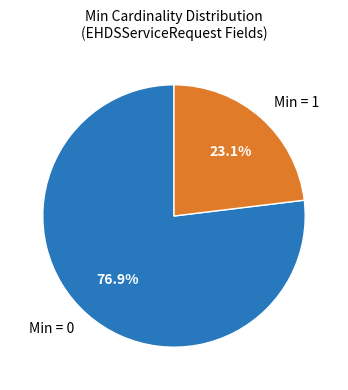

What is the total percentage of Min = 1 and Min = 0?

100.0%